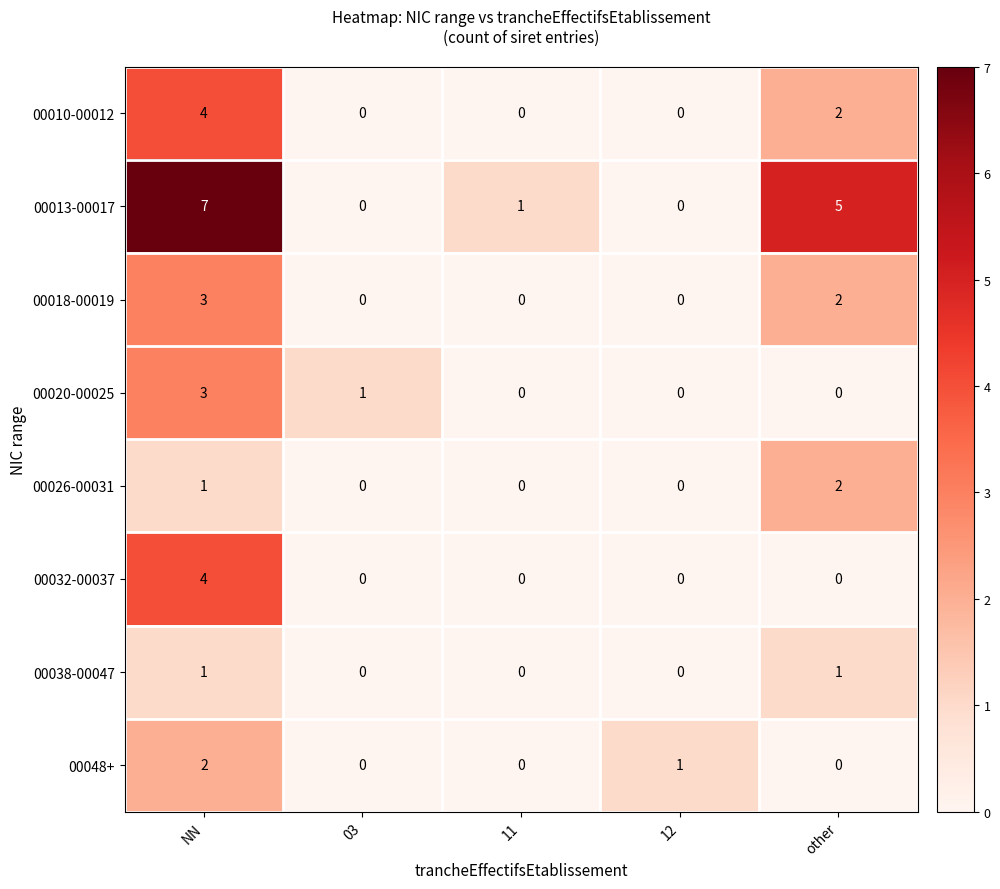

The 00020-00025 series shows 1 at other. True or false?

False